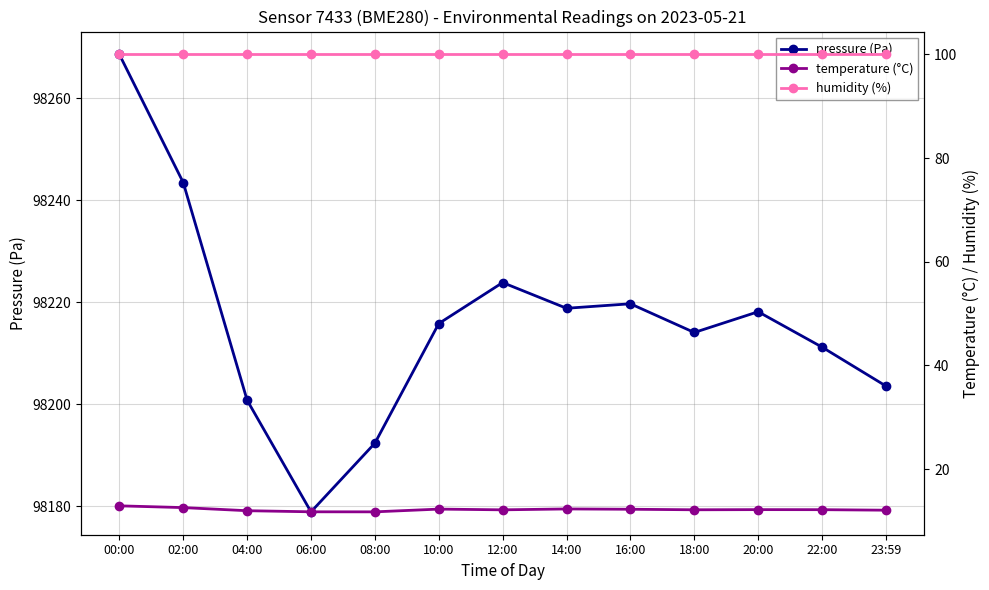

What is the average value of the temperature (°C) series?

12.2